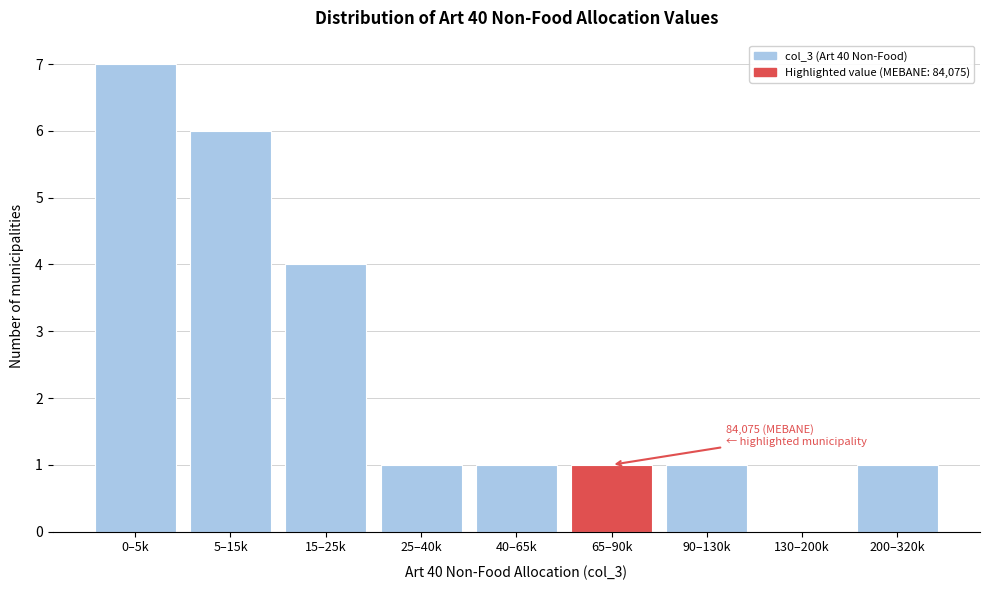

Reading left to right, what are all the values shown in this chart?

0–5k=7	5–15k=6	15–25k=4	25–40k=1	40–65k=1	65–90k=1	90–130k=1	130–200k=0	200–320k=1